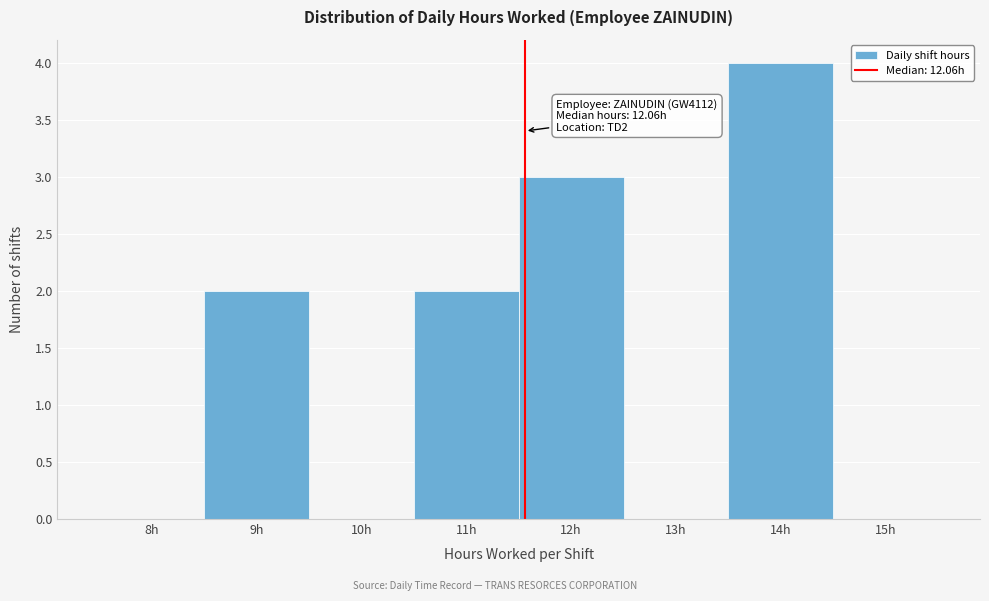

Reading left to right, list all the values displayed in this chart.

8h=0	9h=2	10h=0	11h=2	12h=3	13h=0	14h=4	15h=0